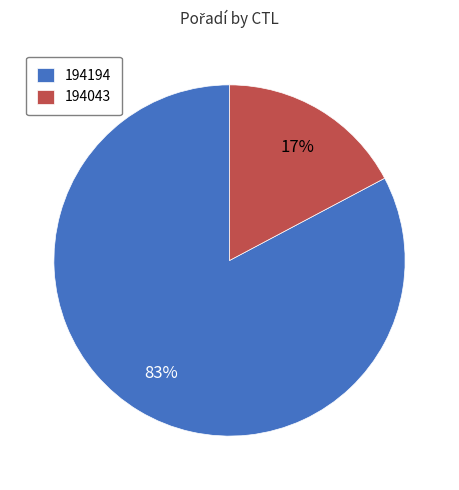

To the nearest percent, what percentage of the pie is 194194?

83%